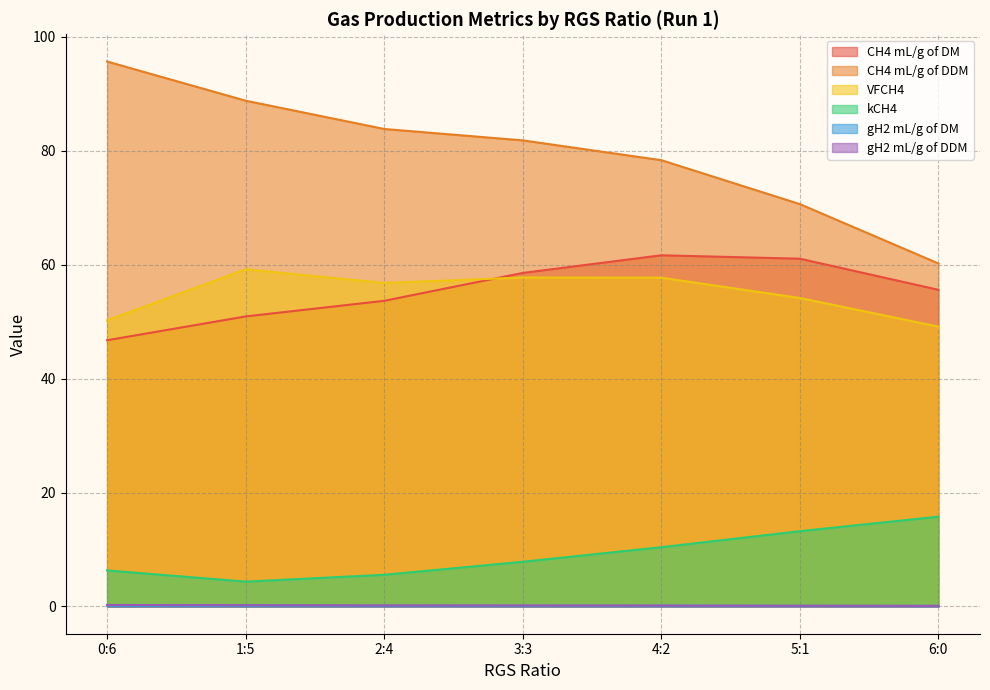

True or false: kCH4 and VFCH4 intersect in this chart.

False